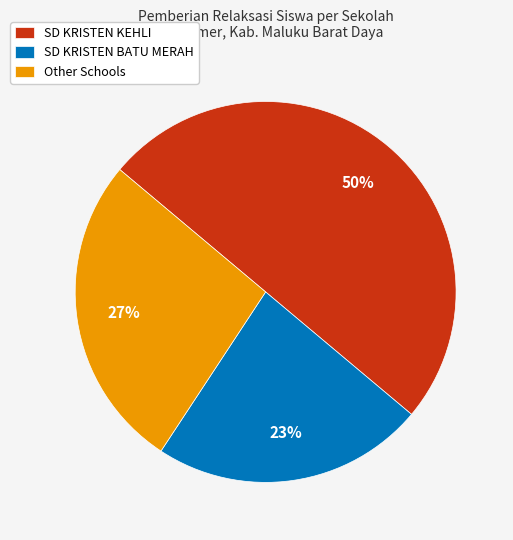

To the nearest percent, what is the difference between the SD KRISTEN BATU MERAH and SD KRISTEN KEHLI slice percentages?

27%